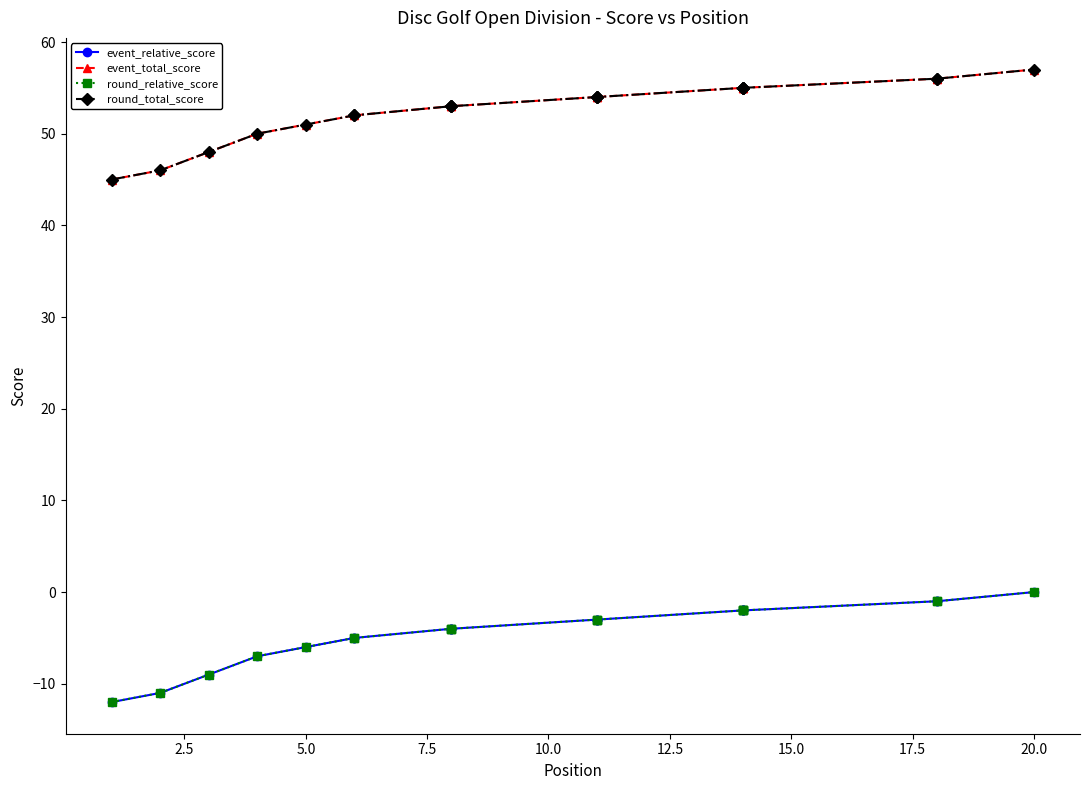

What are all the series names shown in the legend?

event_relative_score, event_total_score, round_relative_score, round_total_score